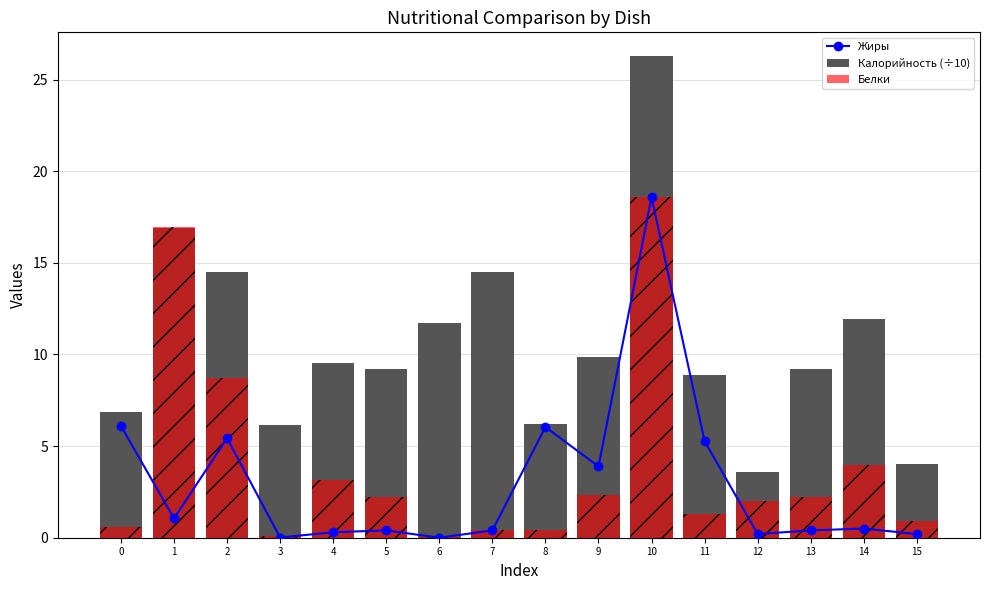

What are all the series names shown in the legend?

Жиры, Калорийность (÷10), Белки